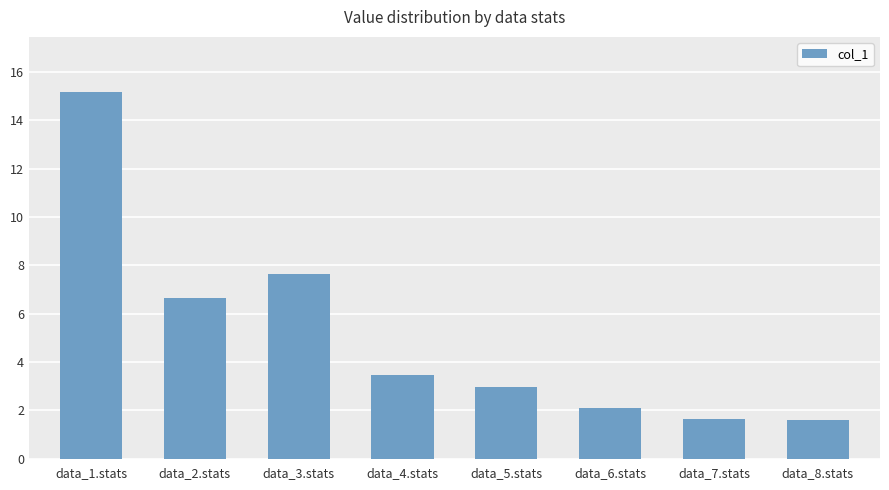

What is the label of the 1st bar from the left?

data_1.stats